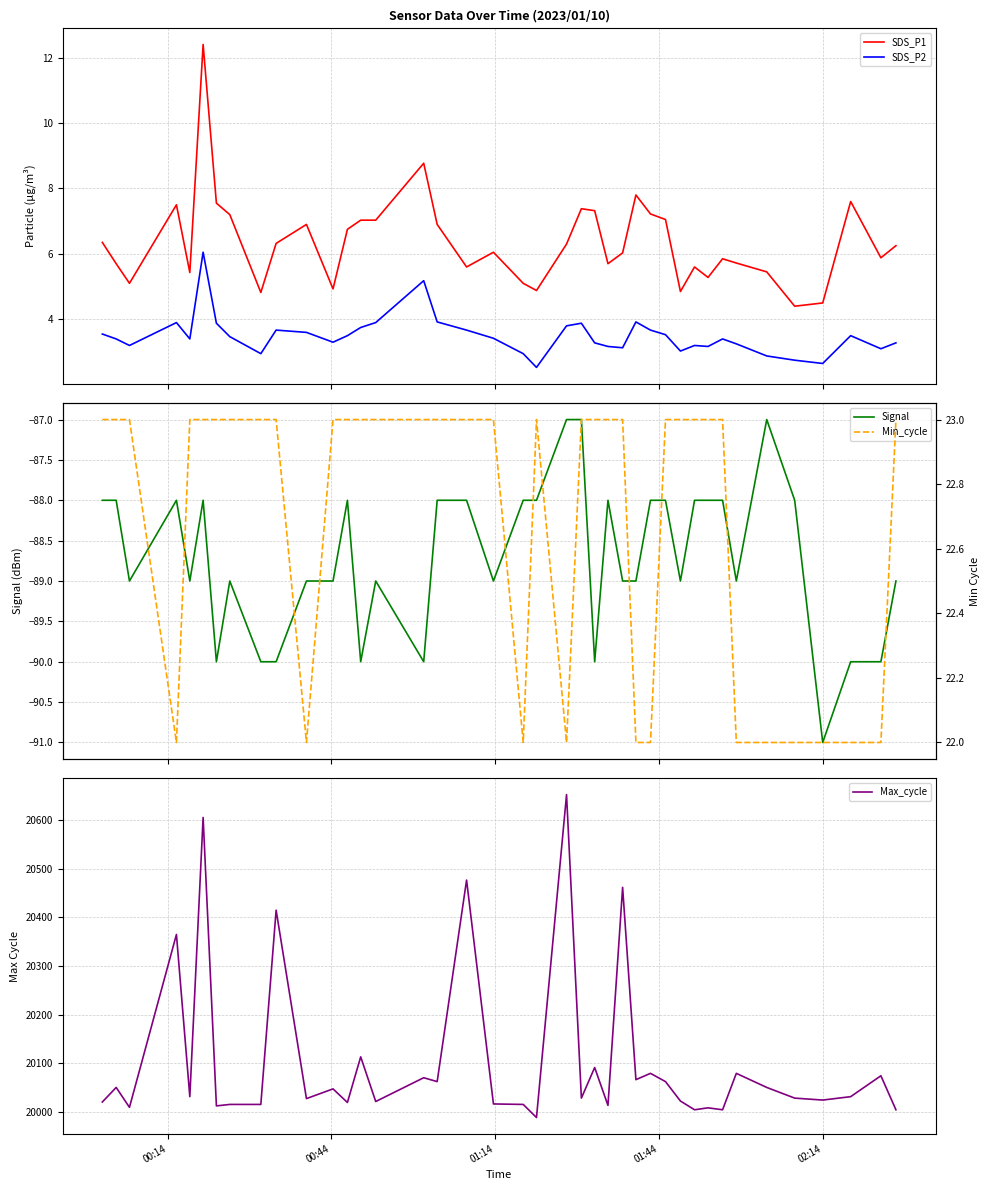

What is the difference between the maximum and minimum values in the SDS_P1 series?

8.0